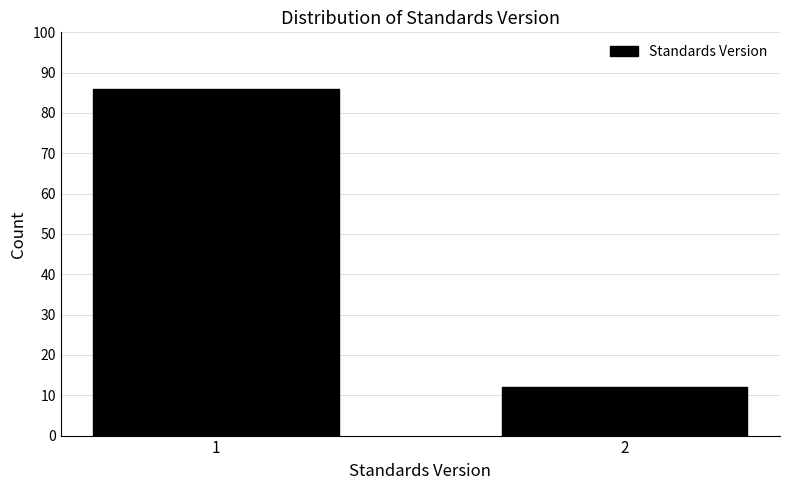

Reading right to left, what are all the values shown in this chart?

12	86